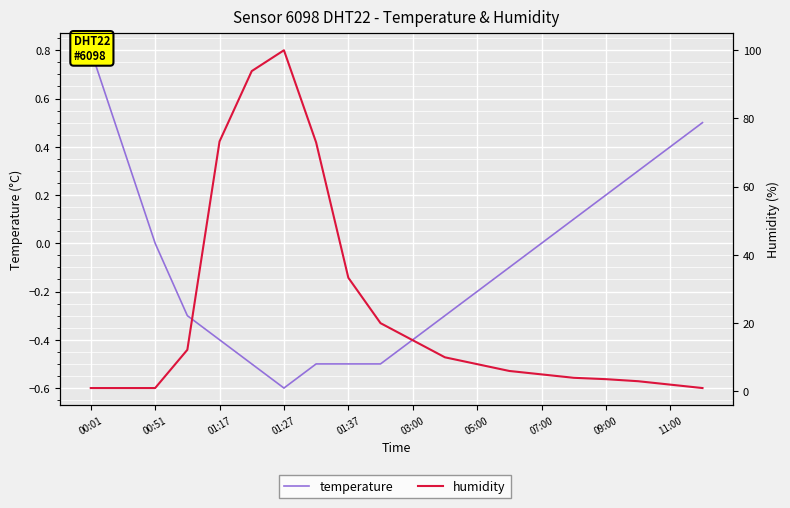

At which label does temperature first exceed 0?

00:01